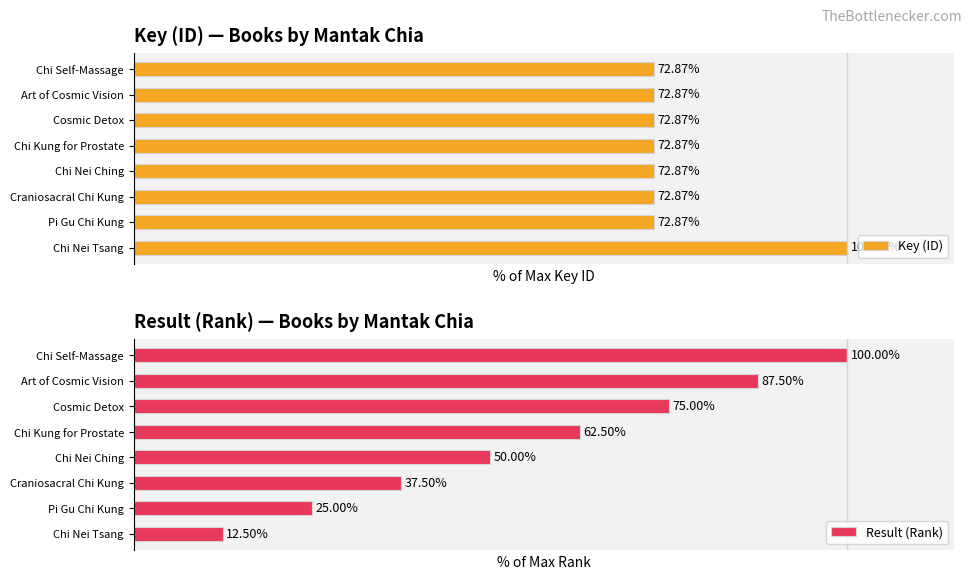

What is the minimum value for Key (ID)?

72.9